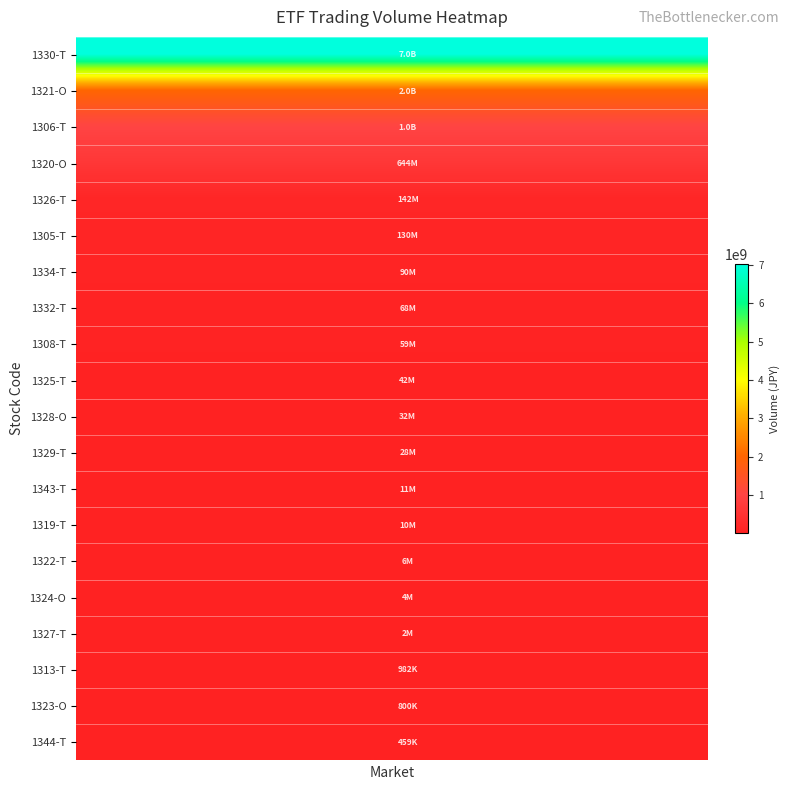

Reading left to right, what are all the values shown in this chart?

1330-T: 7025638700	7025638700	7025638700	7025638700	7025638700	7025638700	7025638700	7025638700	7025638700	7025638700	7025638700	7025638700	7025638700	7025638700	7025638700	7025638700	7025638700	7025638700	7025638700	7025638700
1321-O: 1994129100	1994129100	1994129100	1994129100	1994129100	1994129100	1994129100	1994129100	1994129100	1994129100	1994129100	1994129100	1994129100	1994129100	1994129100	1994129100	1994129100	1994129100	1994129100	1994129100
1306-T: 1021225580	1021225580	1021225580	1021225580	1021225580	1021225580	1021225580	1021225580	1021225580	1021225580	1021225580	1021225580	1021225580	1021225580	1021225580	1021225580	1021225580	1021225580	1021225580	1021225580
1320-O: 643572800	643572800	643572800	643572800	643572800	643572800	643572800	643572800	643572800	643572800	643572800	643572800	643572800	643572800	643572800	643572800	643572800	643572800	643572800	643572800
1326-T: 142335690	142335690	142335690	142335690	142335690	142335690	142335690	142335690	142335690	142335690	142335690	142335690	142335690	142335690	142335690	142335690	142335690	142335690	142335690	142335690
1305-T: 129691300	129691300	129691300	129691300	129691300	129691300	129691300	129691300	129691300	129691300	129691300	129691300	129691300	129691300	129691300	129691300	129691300	129691300	129691300	129691300
1334-T: 89609000	89609000	89609000	89609000	89609000	89609000	89609000	89609000	89609000	89609000	89609000	89609000	89609000	89609000	89609000	89609000	89609000	89609000	89609000	89609000
1332-T: 67783900	67783900	67783900	67783900	67783900	67783900	67783900	67783900	67783900	67783900	67783900	67783900	67783900	67783900	67783900	67783900	67783900	67783900	67783900	67783900
1308-T: 59484100	59484100	59484100	59484100	59484100	59484100	59484100	59484100	59484100	59484100	59484100	59484100	59484100	59484100	59484100	59484100	59484100	59484100	59484100	59484100
1325-T: 41825300	41825300	41825300	41825300	41825300	41825300	41825300	41825300	41825300	41825300	41825300	41825300	41825300	41825300	41825300	41825300	41825300	41825300	41825300	41825300
1328-O: 32369200	32369200	32369200	32369200	32369200	32369200	32369200	32369200	32369200	32369200	32369200	32369200	32369200	32369200	32369200	32369200	32369200	32369200	32369200	32369200
1329-T: 28433400	28433400	28433400	28433400	28433400	28433400	28433400	28433400	28433400	28433400	28433400	28433400	28433400	28433400	28433400	28433400	28433400	28433400	28433400	28433400
1343-T: 11108840	11108840	11108840	11108840	11108840	11108840	11108840	11108840	11108840	11108840	11108840	11108840	11108840	11108840	11108840	11108840	11108840	11108840	11108840	11108840
1319-T: 9716000	9716000	9716000	9716000	9716000	9716000	9716000	9716000	9716000	9716000	9716000	9716000	9716000	9716000	9716000	9716000	9716000	9716000	9716000	9716000
1322-T: 5616300	5616300	5616300	5616300	5616300	5616300	5616300	5616300	5616300	5616300	5616300	5616300	5616300	5616300	5616300	5616300	5616300	5616300	5616300	5616300
1324-O: 4221000	4221000	4221000	4221000	4221000	4221000	4221000	4221000	4221000	4221000	4221000	4221000	4221000	4221000	4221000	4221000	4221000	4221000	4221000	4221000
1327-T: 1502130	1502130	1502130	1502130	1502130	1502130	1502130	1502130	1502130	1502130	1502130	1502130	1502130	1502130	1502130	1502130	1502130	1502130	1502130	1502130
1313-T: 982330	982330	982330	982330	982330	982330	982330	982330	982330	982330	982330	982330	982330	982330	982330	982330	982330	982330	982330	982330
1323-O: 799900	799900	799900	799900	799900	799900	799900	799900	799900	799900	799900	799900	799900	799900	799900	799900	799900	799900	799900	799900
1344-T: 459460	459460	459460	459460	459460	459460	459460	459460	459460	459460	459460	459460	459460	459460	459460	459460	459460	459460	459460	459460